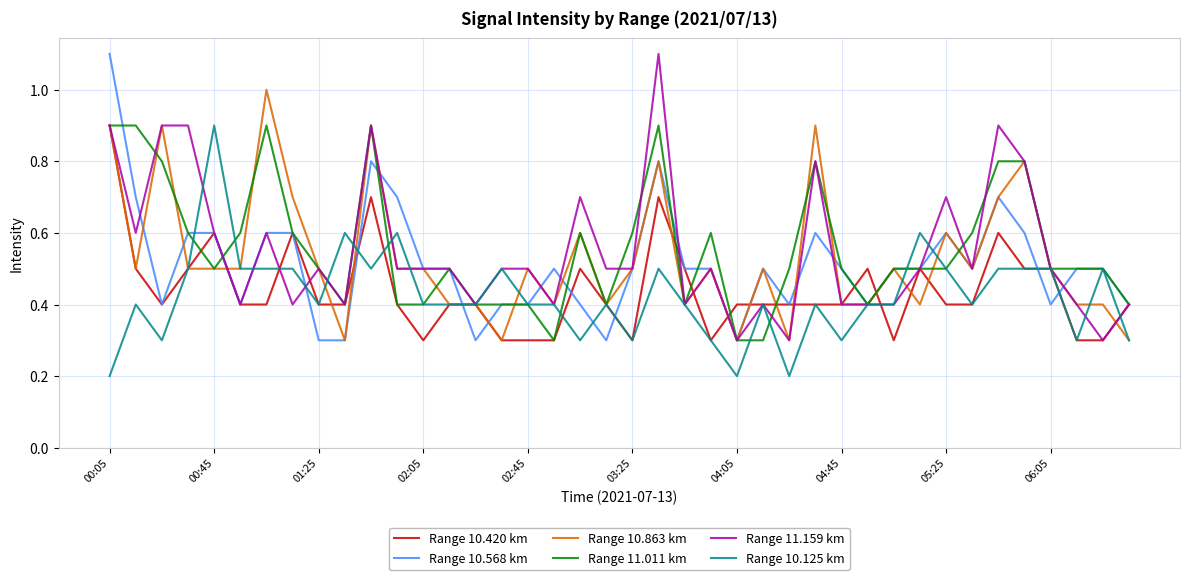

What is the maximum value shown in the chart?

1.1